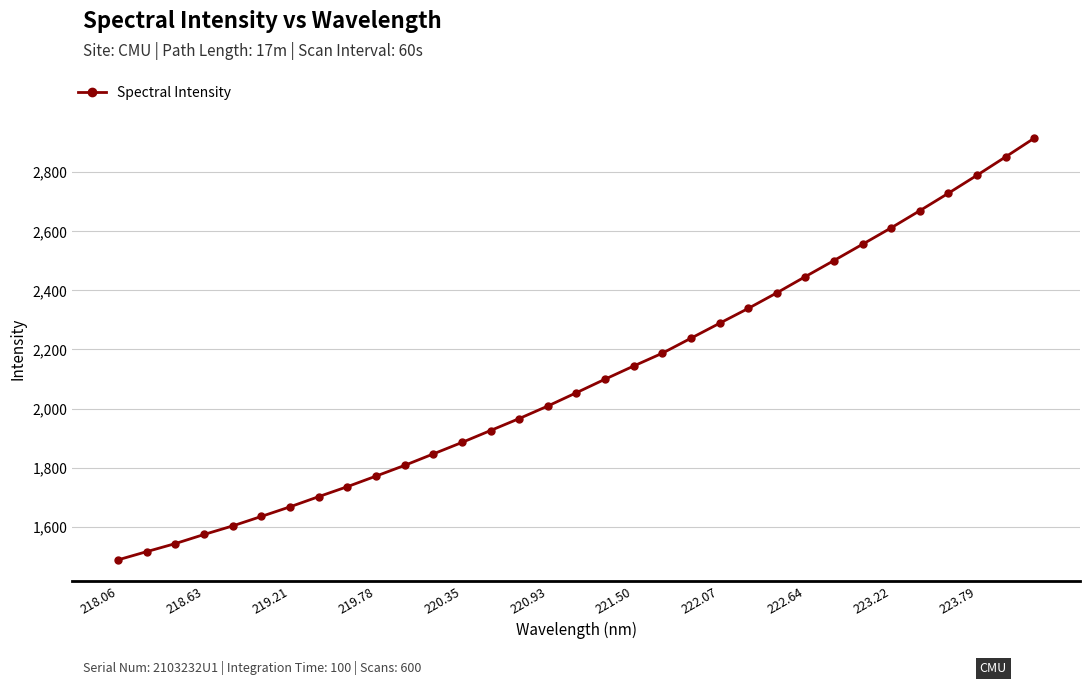

What is the average value?

2105.7